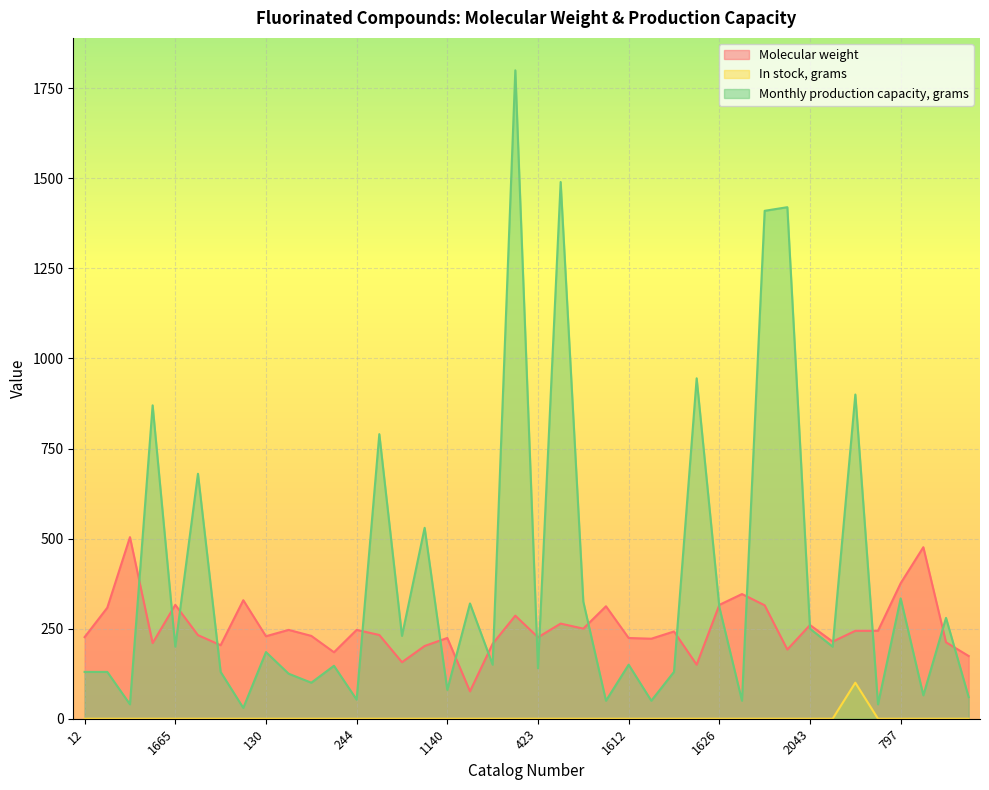

Which category has the lowest value in the Monthly production capacity, grams series?

1271